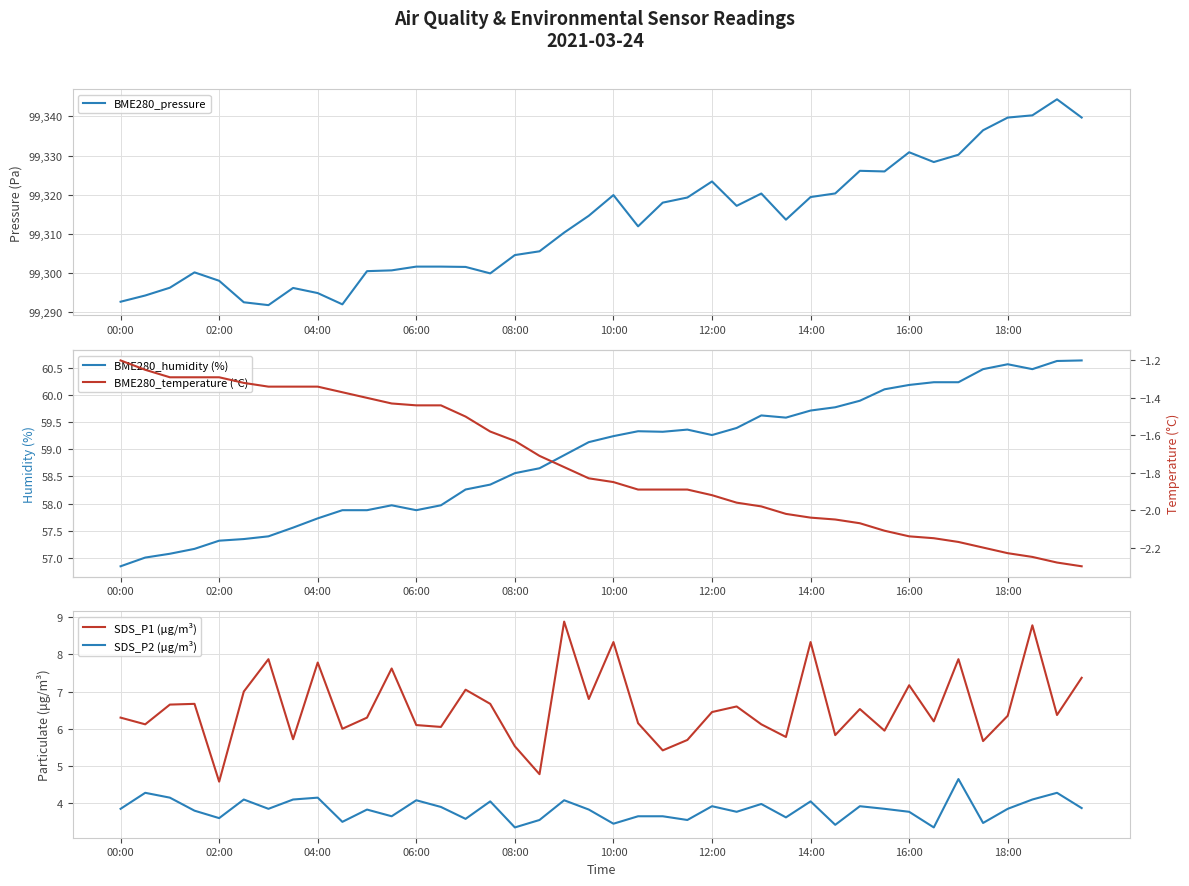

What is the difference between the BME280_pressure values at 14:00 and 10:00?

0.5